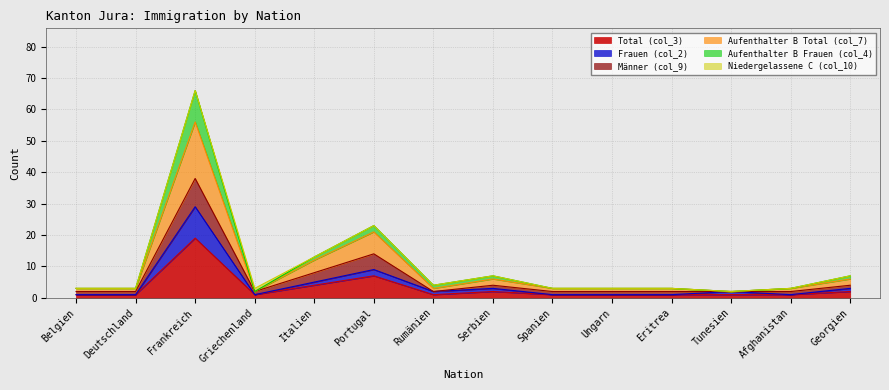

True or false: Total (col_3) and Aufenthalter B Frauen (col_4) intersect in this chart.

False